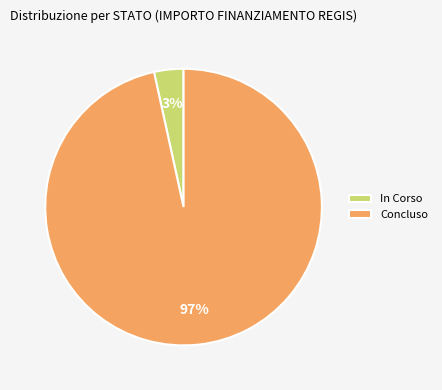

To the nearest percent, what is the average slice percentage?

50%